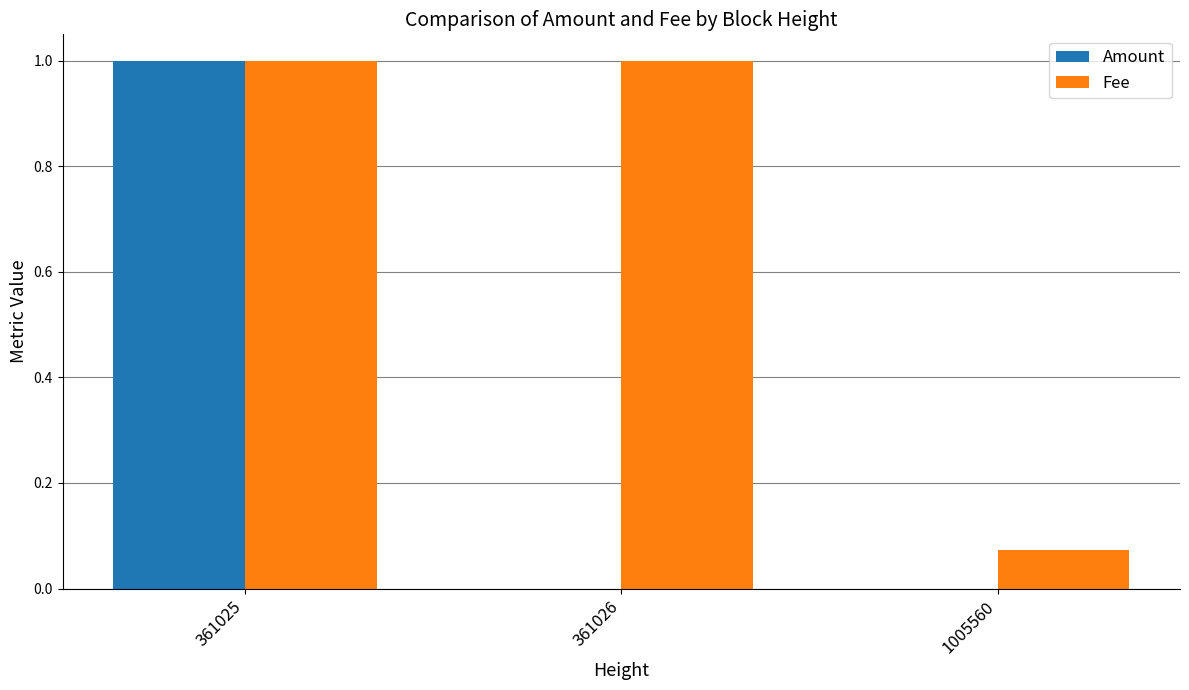

Between 361026 and 1005560, which series saw the biggest shift?

Fee